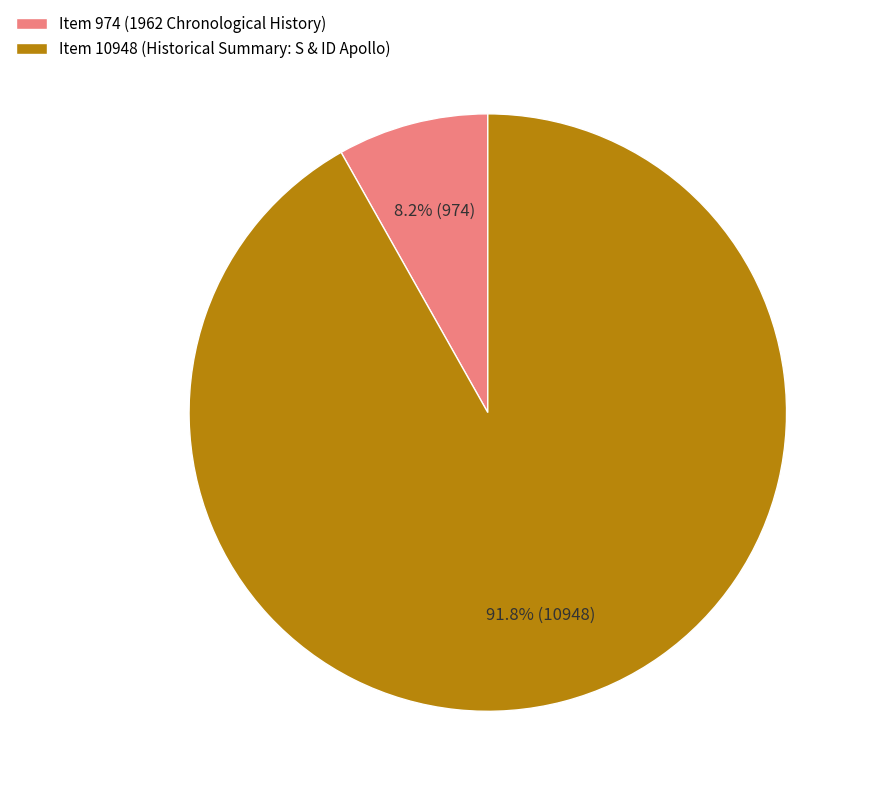

What is the largest slice in the pie chart?

Item 10948 (Historical Summary: S & ID Apollo)